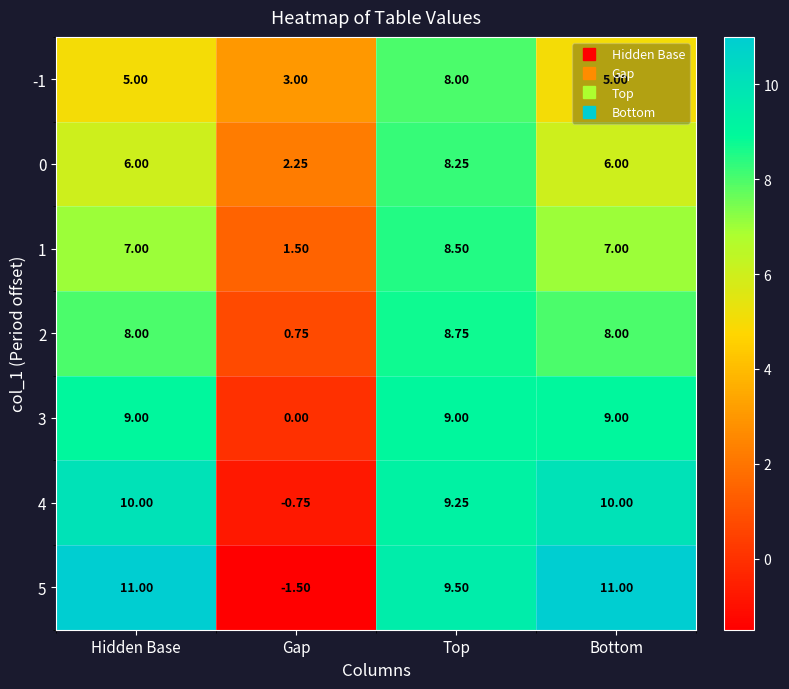

At which label is 4 closest to 4?

Gap